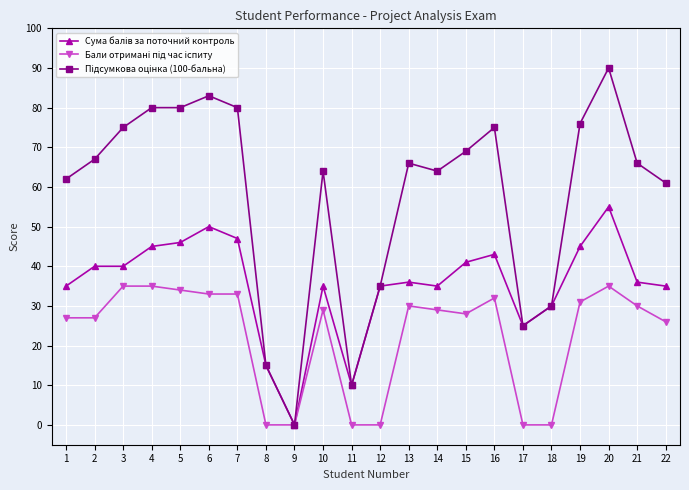

Which category has the highest value across all series?

20